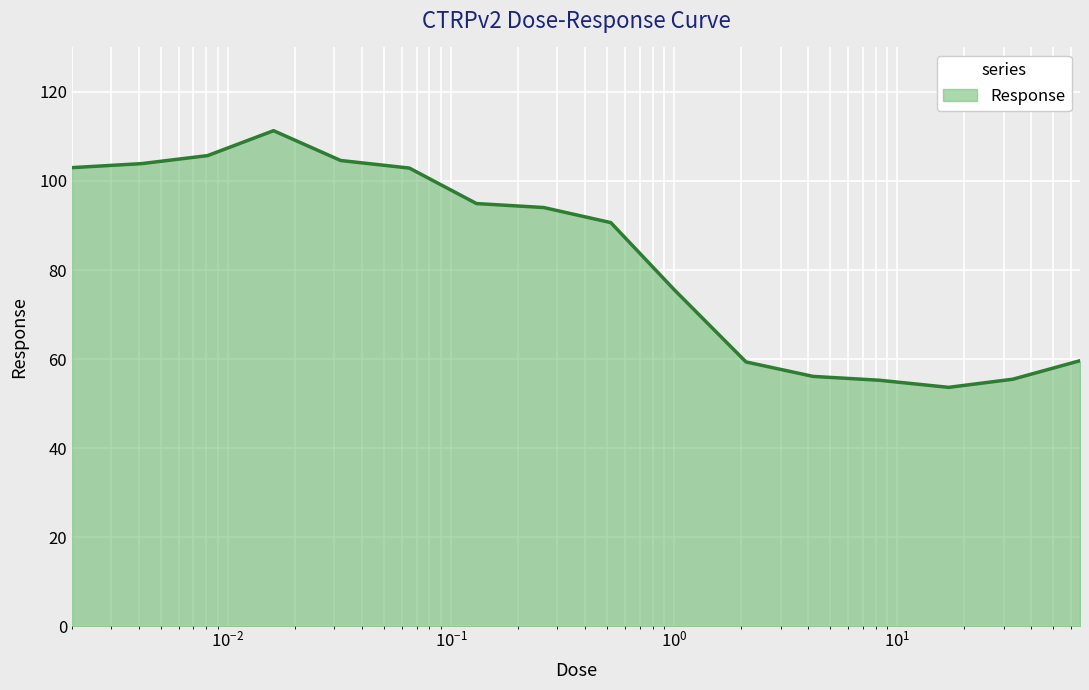

What is the maximum value shown in the chart?

111.3